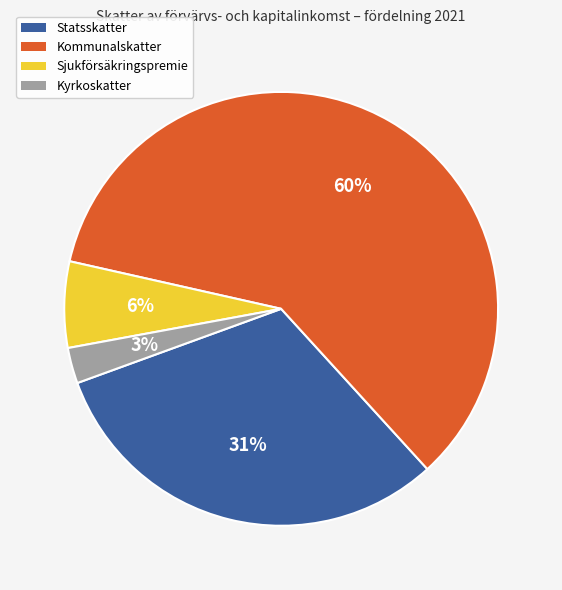

What is the smallest slice in the pie chart?

Kyrkoskatter